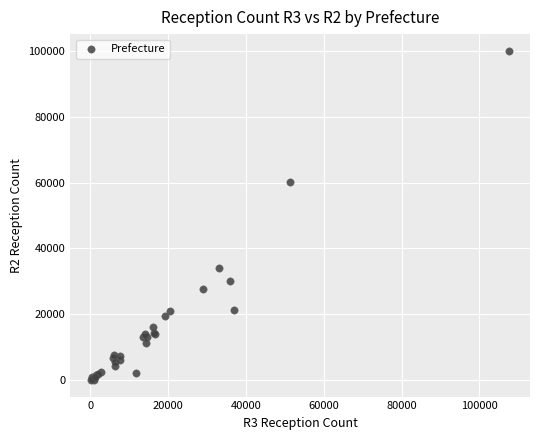

What Y value in the scatter plot is closest to 50048?

60281